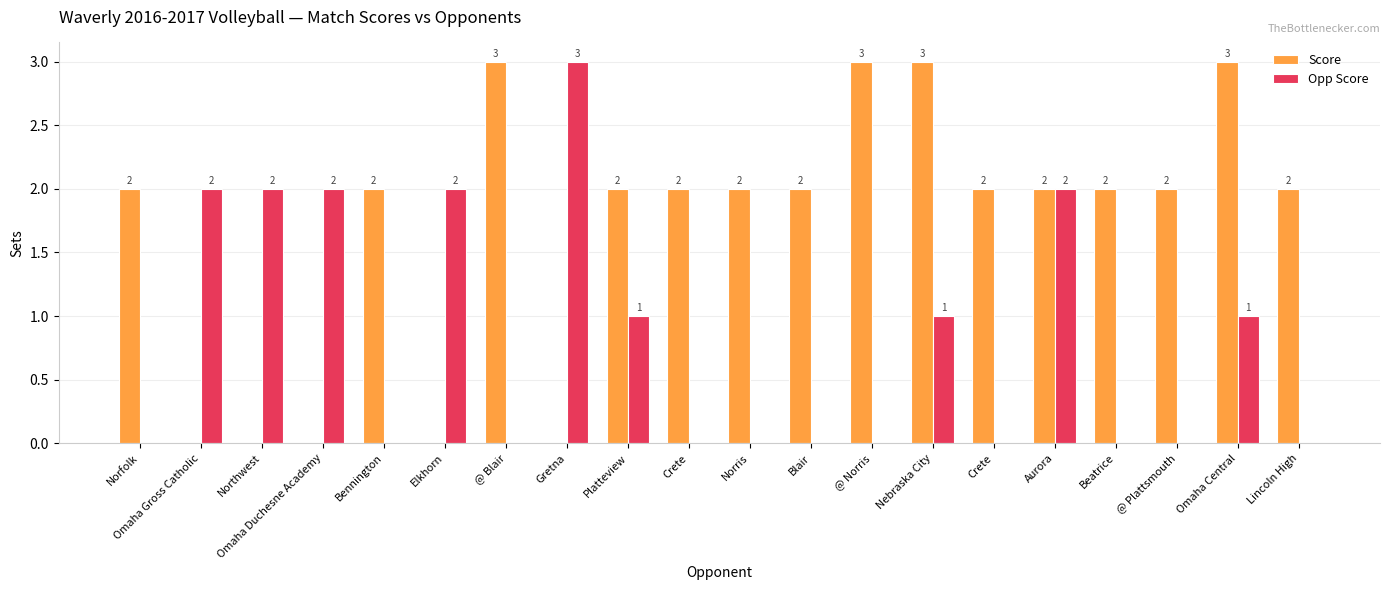

Does the chart contain stacked bars?

No